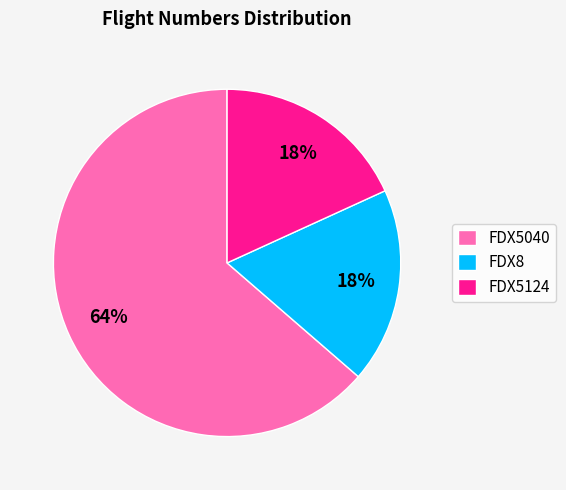

Is the sum of FDX8 and FDX5124 greater than half?

No